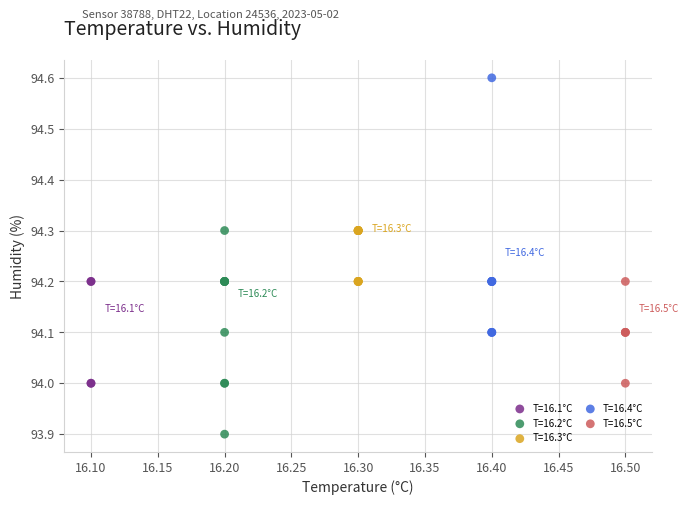

Which series reaches the minimum Y coordinate?

T=16.2°C